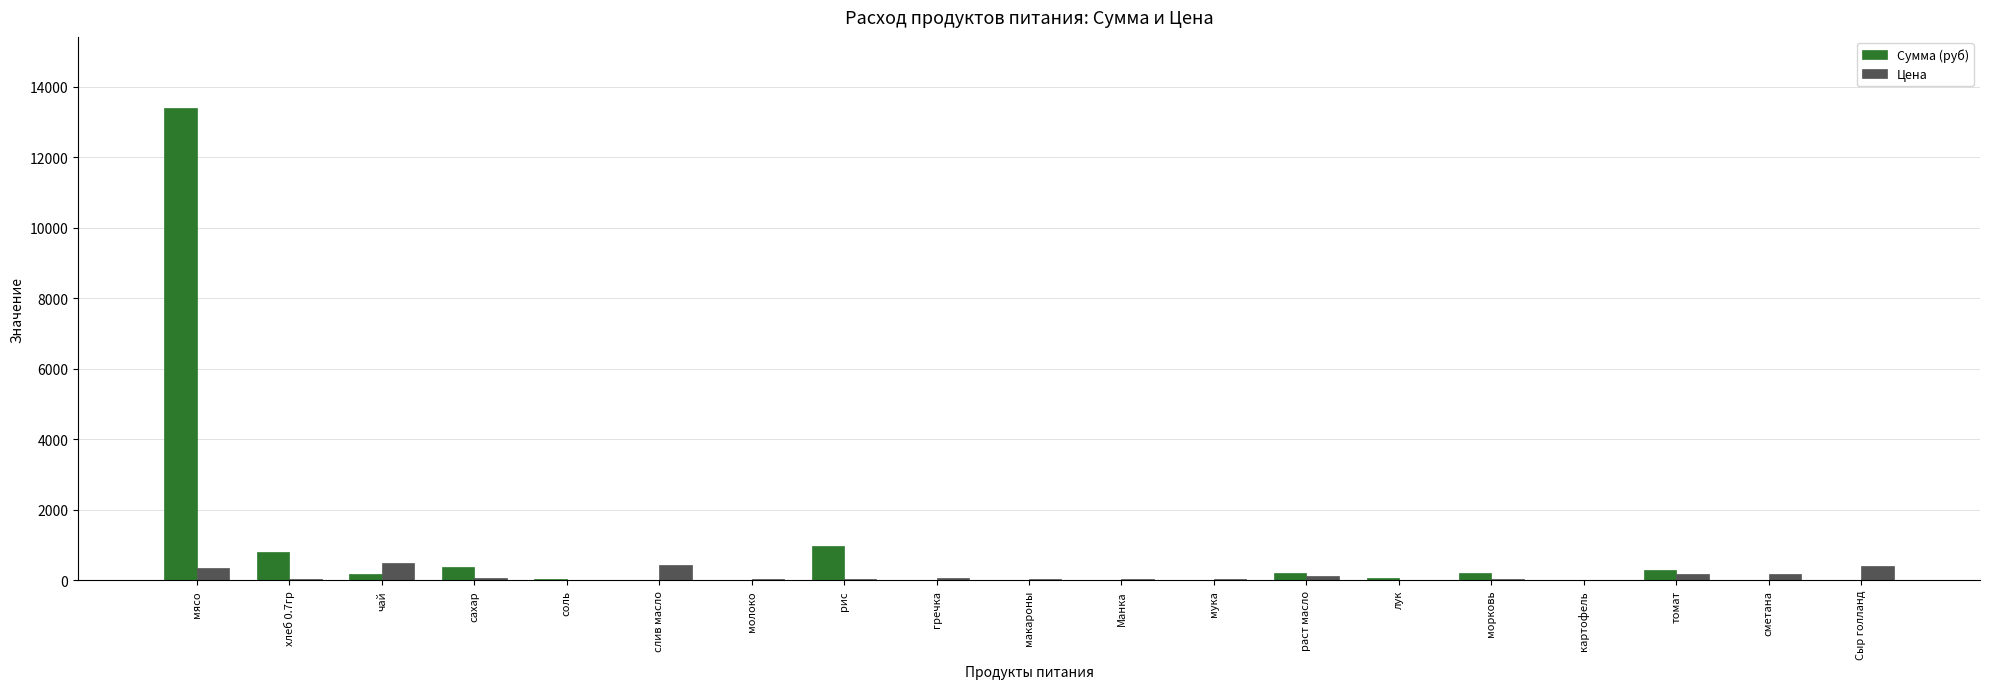

True or false: Цена has a value of 350.0 at мясо.

True